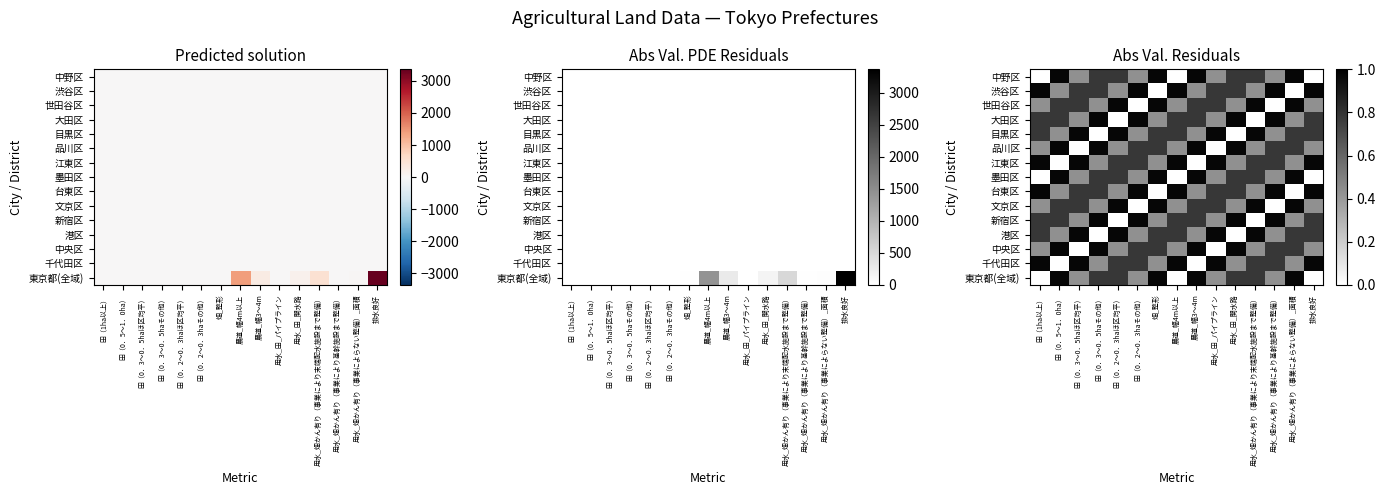

What is the maximum value for 東京都(全域)?

1.0